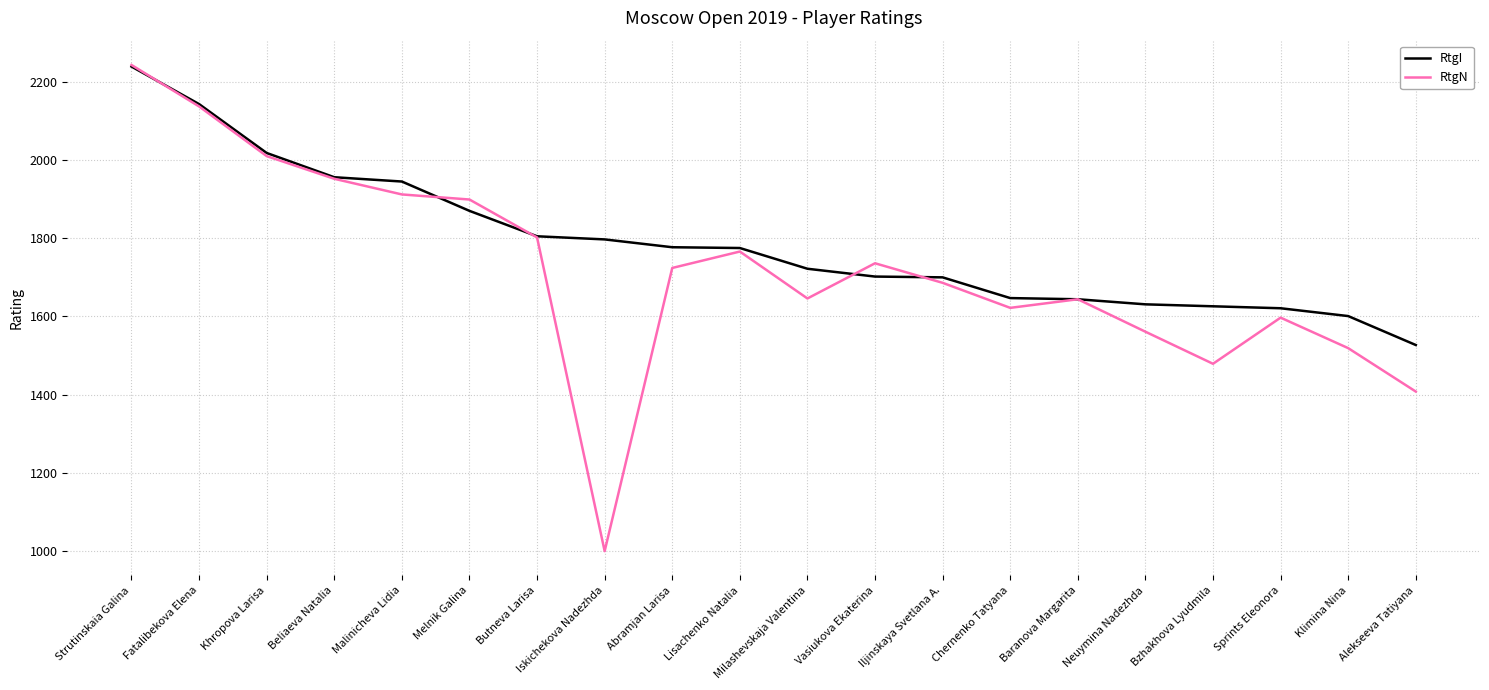

After their last crossing, which series has the higher values: RtgN or RtgI?

RtgI